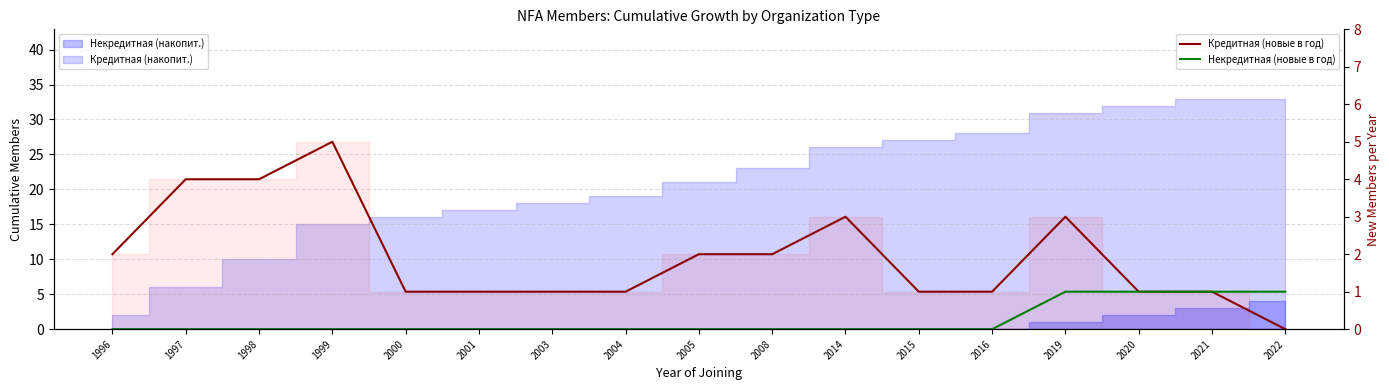

In Кредитная (новые в год), how many points are higher than both neighbors (excluding endpoints)?

3